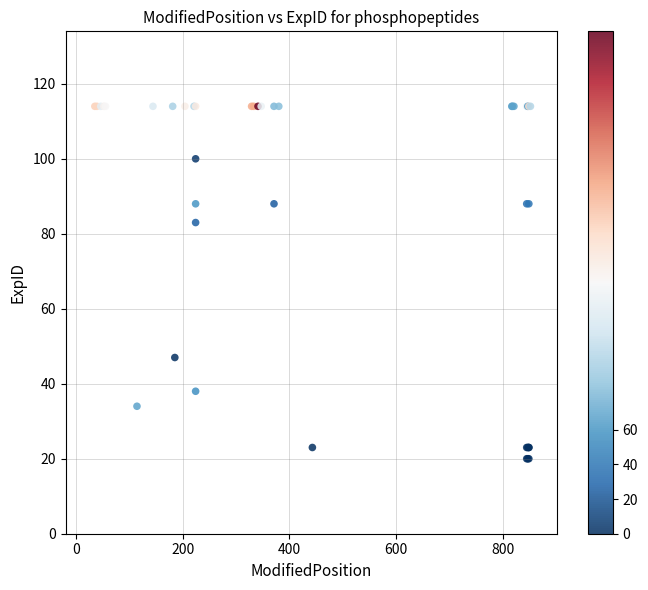

What Y value in the scatter plot is closest to 67?

83